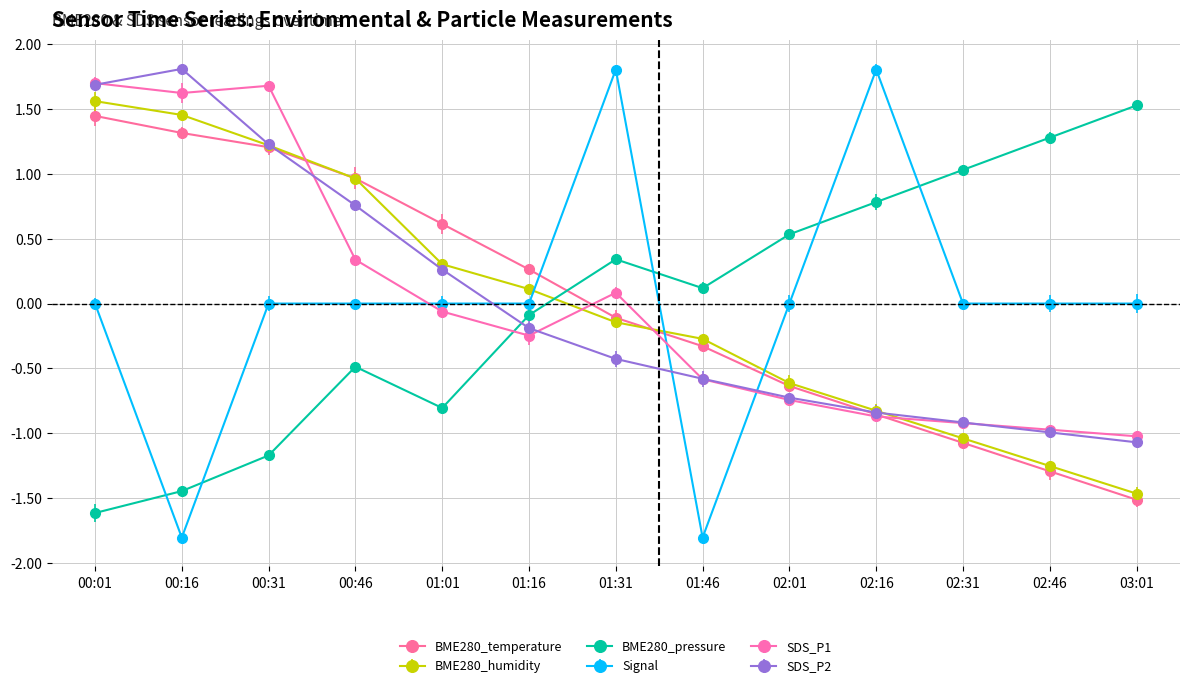

At which label does BME280_temperature reach its peak?

00:01